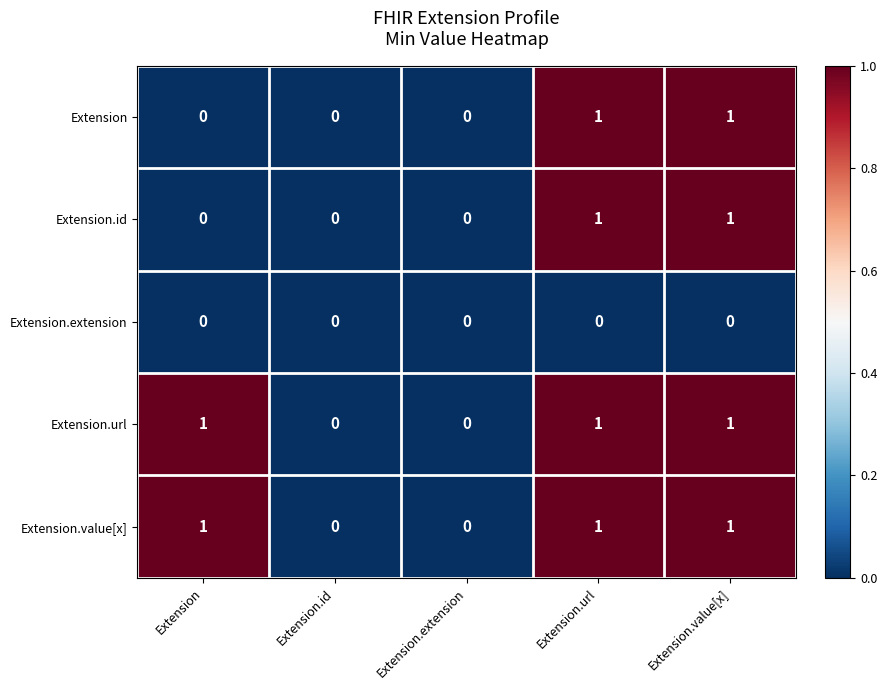

What is the spread (max minus min) of values at Extension.value[x]?

1